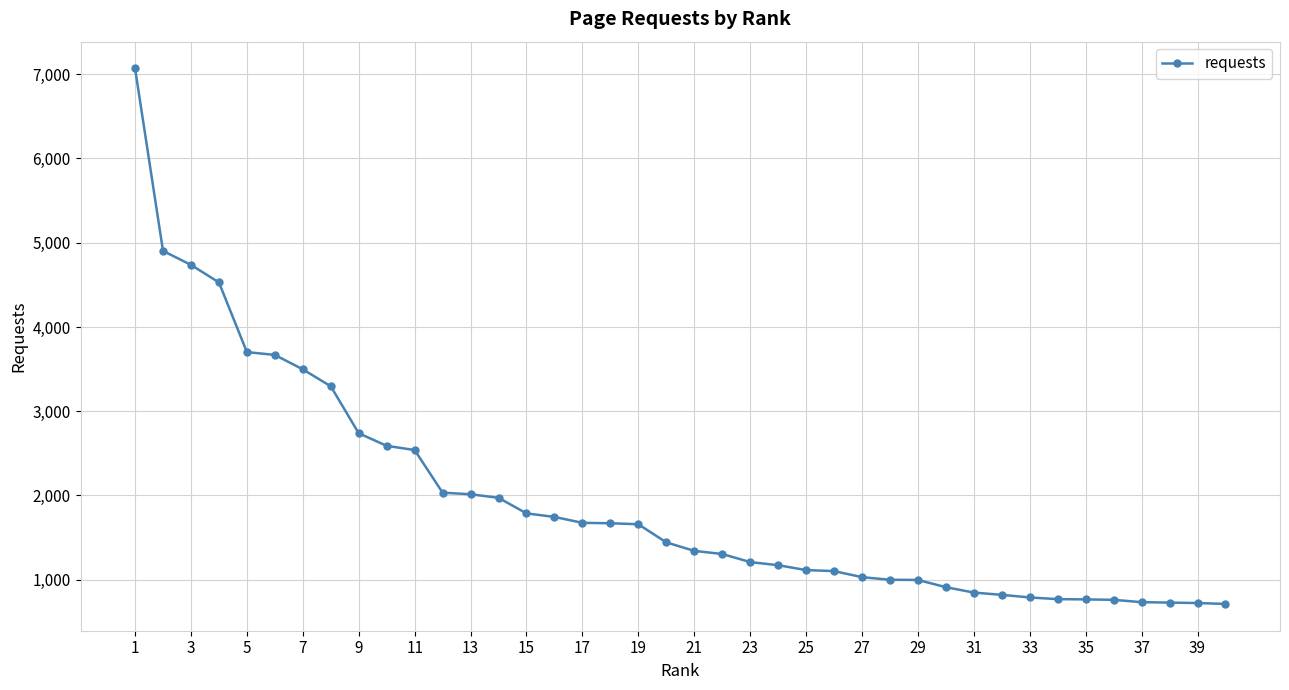

What is the average value?

1952